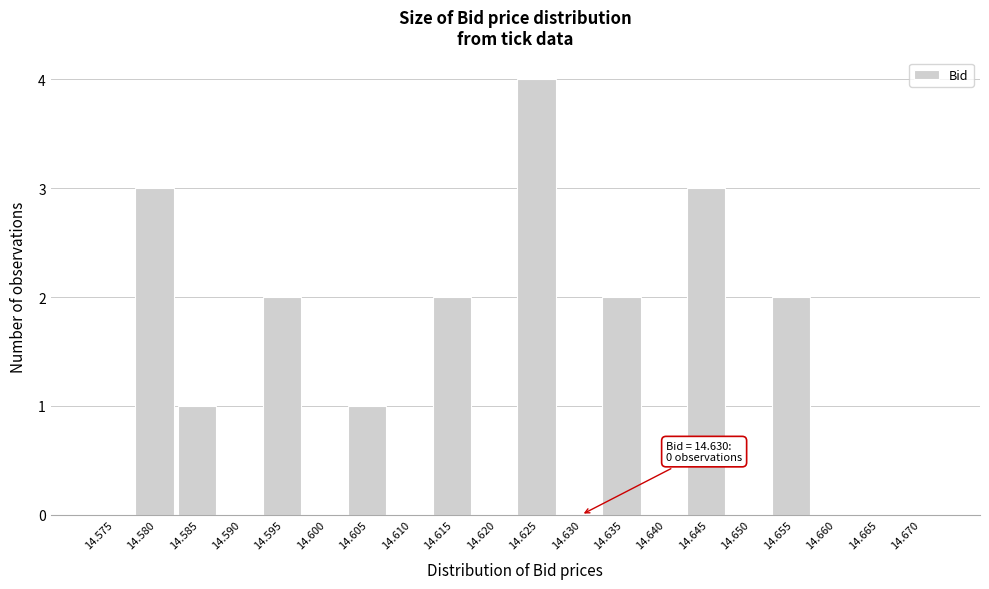

Reading left to right, list all the values displayed in this chart.

14.575=0	14.580=3	14.585=1	14.590=0	14.595=2	14.600=0	14.605=1	14.610=0	14.615=2	14.620=0	14.625=4	14.630=0	14.635=2	14.640=0	14.645=3	14.650=0	14.655=2	14.660=0	14.665=0	14.670=0